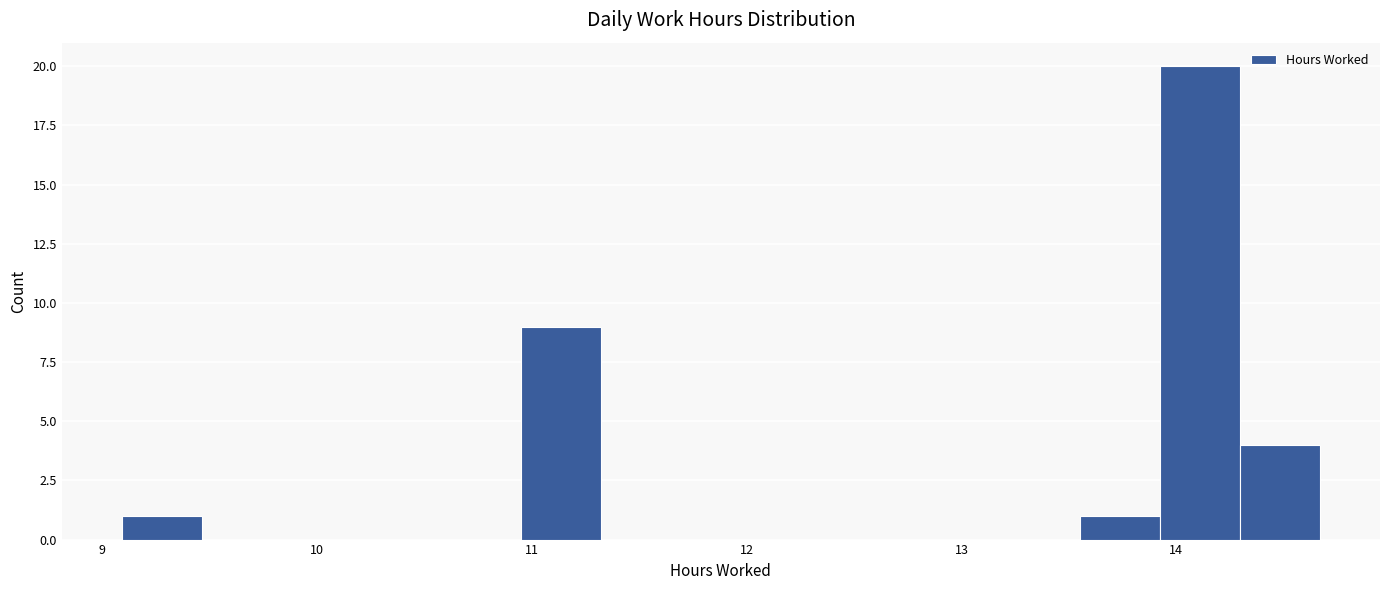

Around what value on the x-axis is the tallest bar? Give the approximate position of its centre, as read against the axis.

14.1